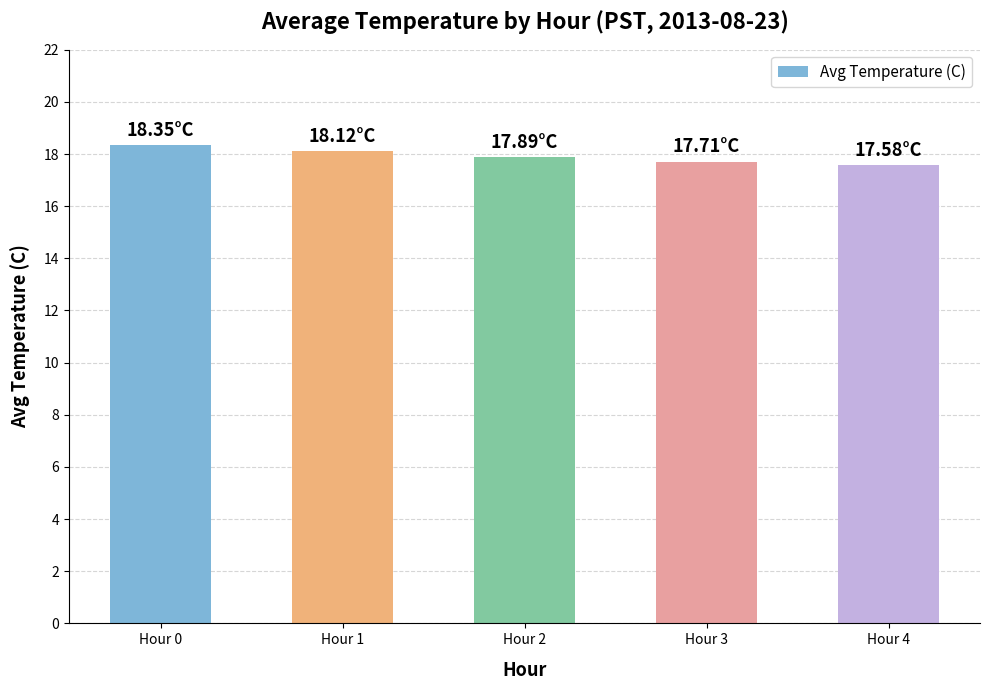

What value does the data have at Hour 1?

18.1